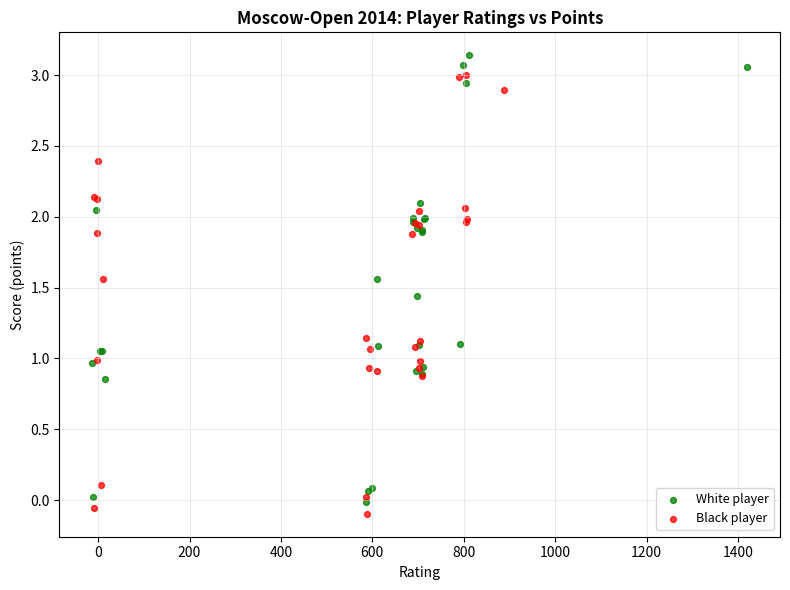

Which series has the widest spread of Y values?

White player